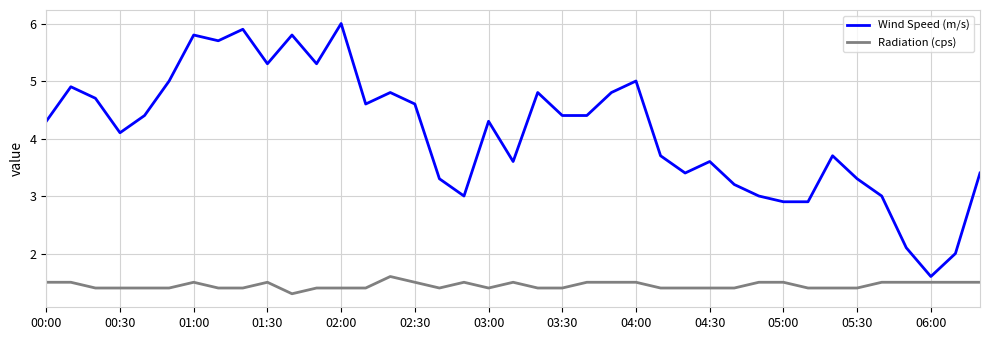

Rank the series by their average value, from lowest to highest.

Radiation (cps), Wind Speed (m/s)